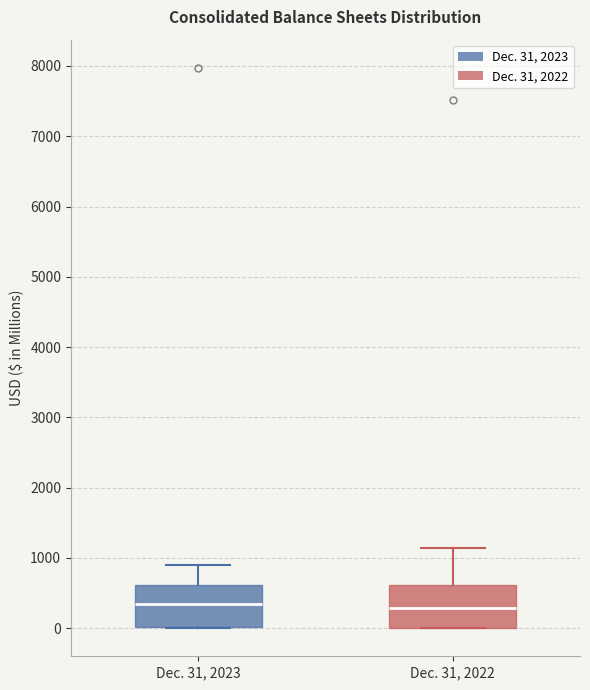

Where is the lower edge of the box for Dec. 31, 2022 on the y-axis? The values are not printed on the chart, so give them approximately, as read against the axis.

0